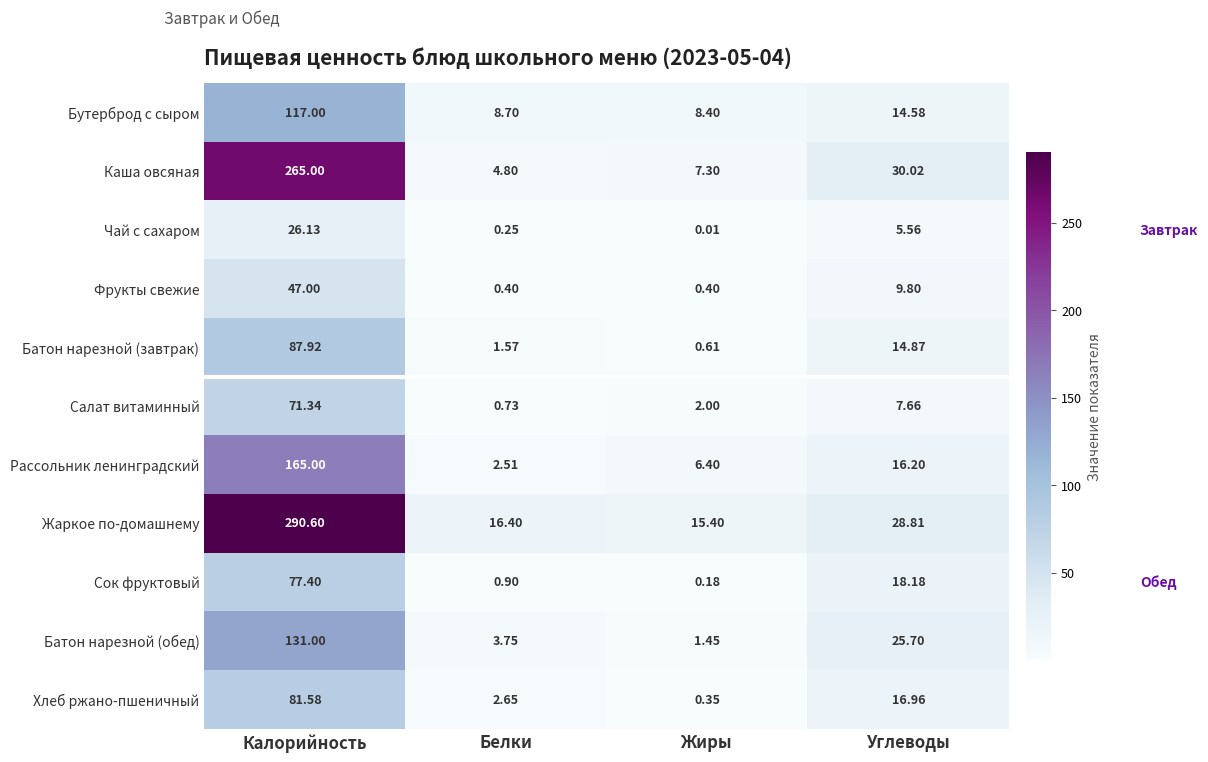

List the labels in order of Хлеб ржано-пшеничный value, smallest first.

Жиры, Белки, Углеводы, Калорийность